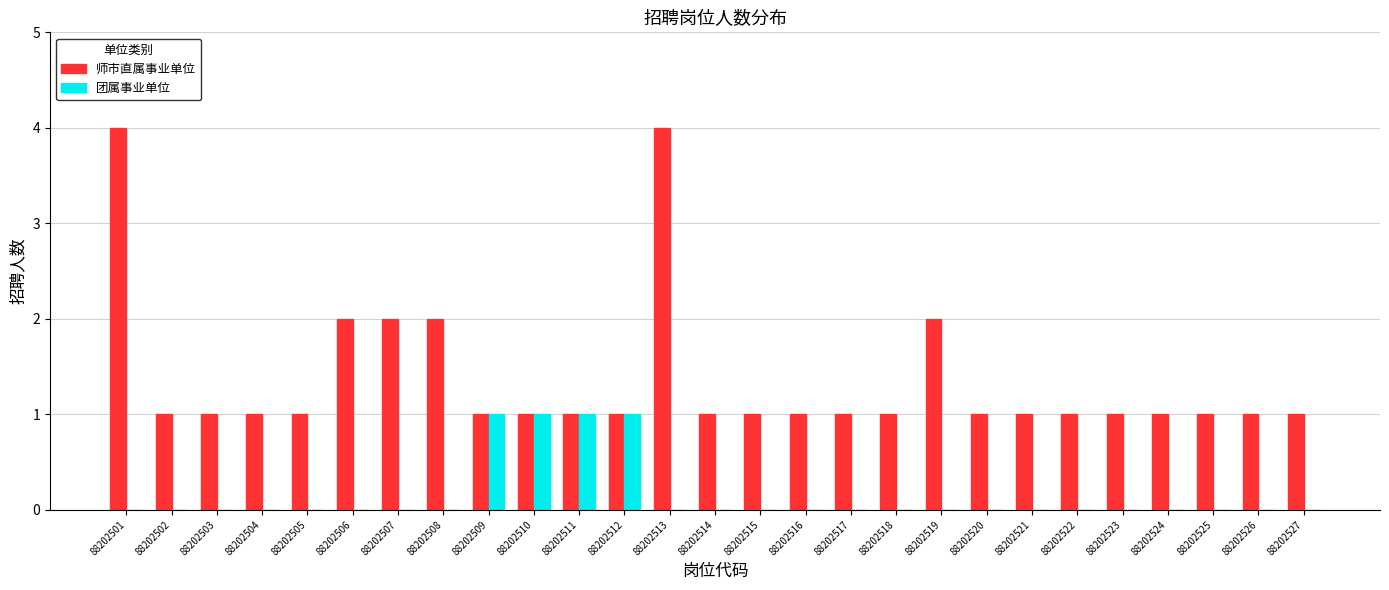

What is the maximum value shown in the chart?

4